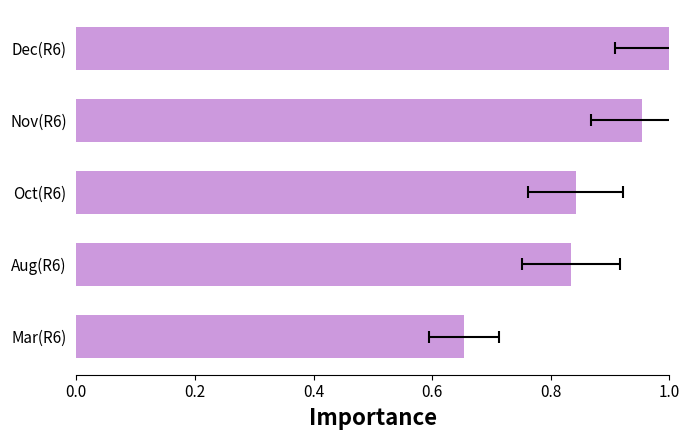

How many values are between 0 and 1?

5